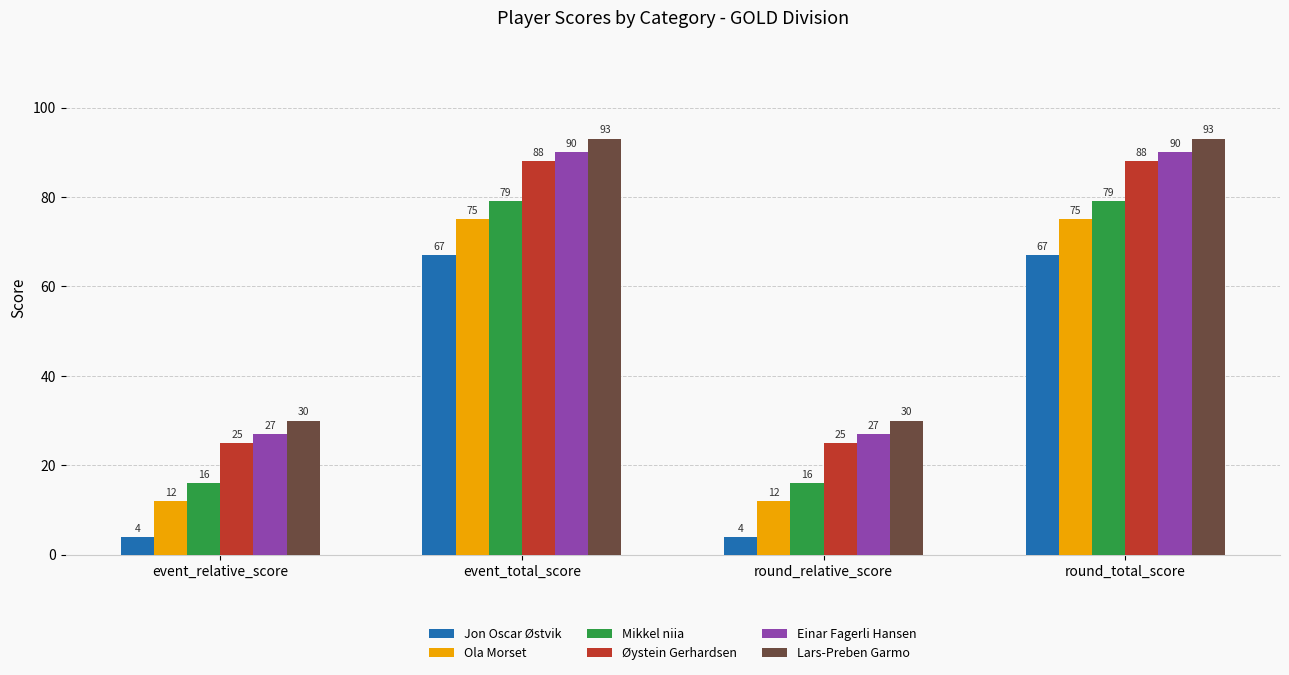

How many groups of bars are there?

4